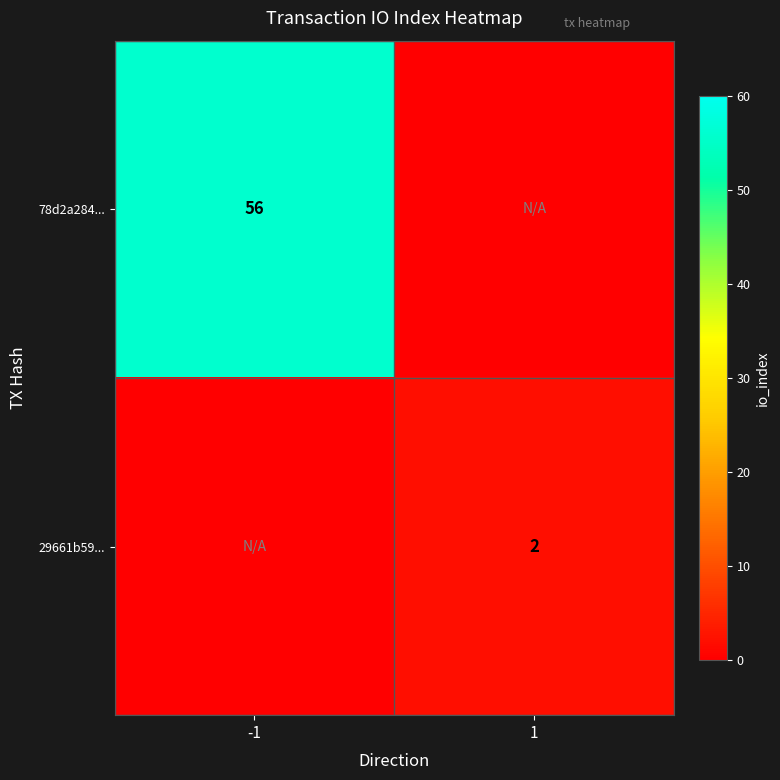

Is it true that 29661b59... equals 0 at 1?

False